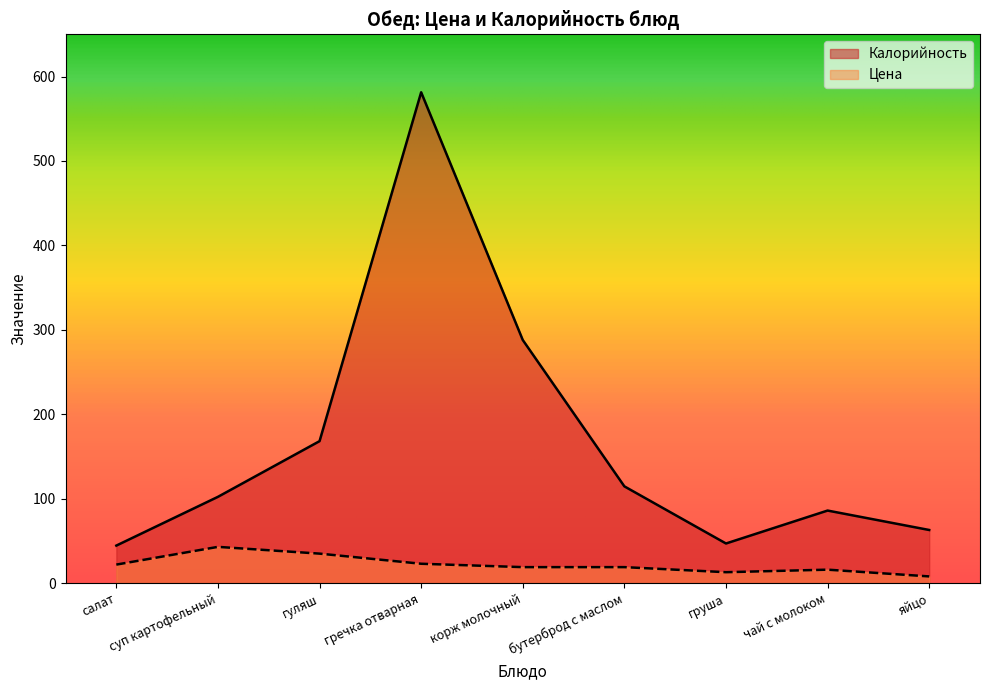

What position from the right is салат?

9